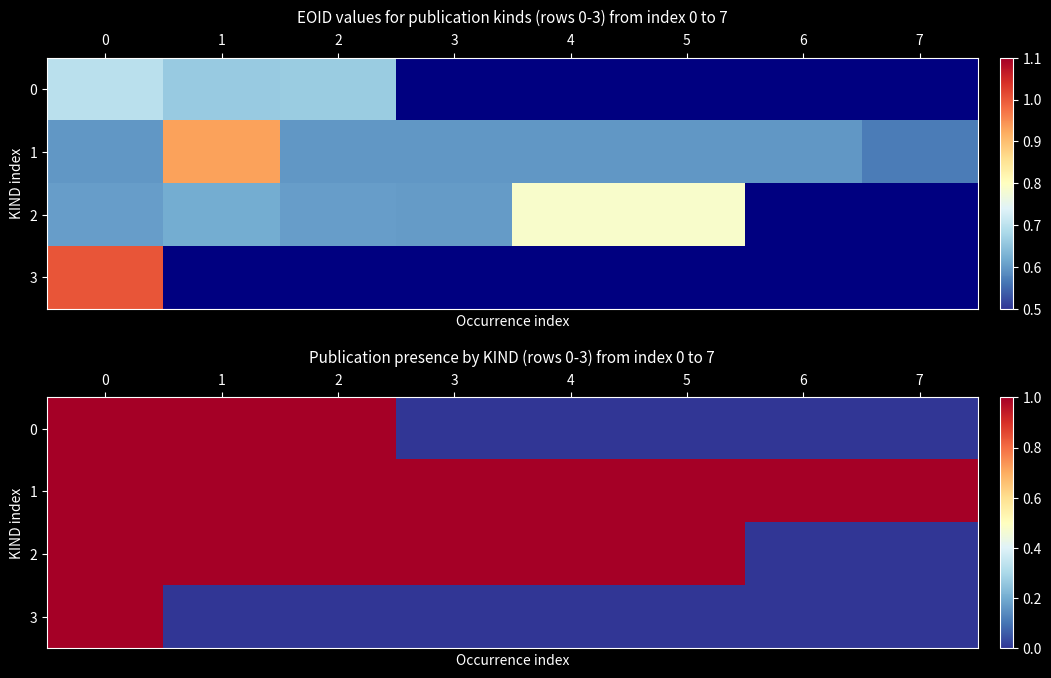

What is the greatest value displayed?

1